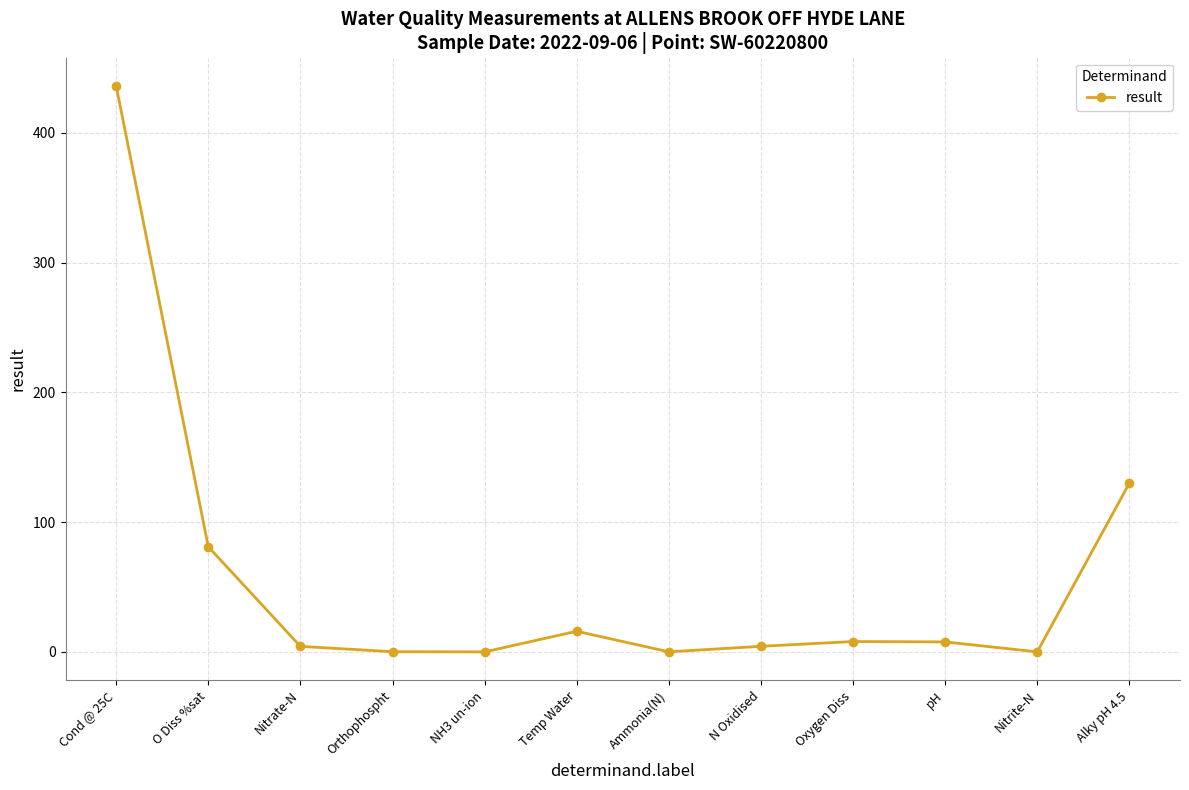

What is the difference between the second highest and minimum values?

130.0